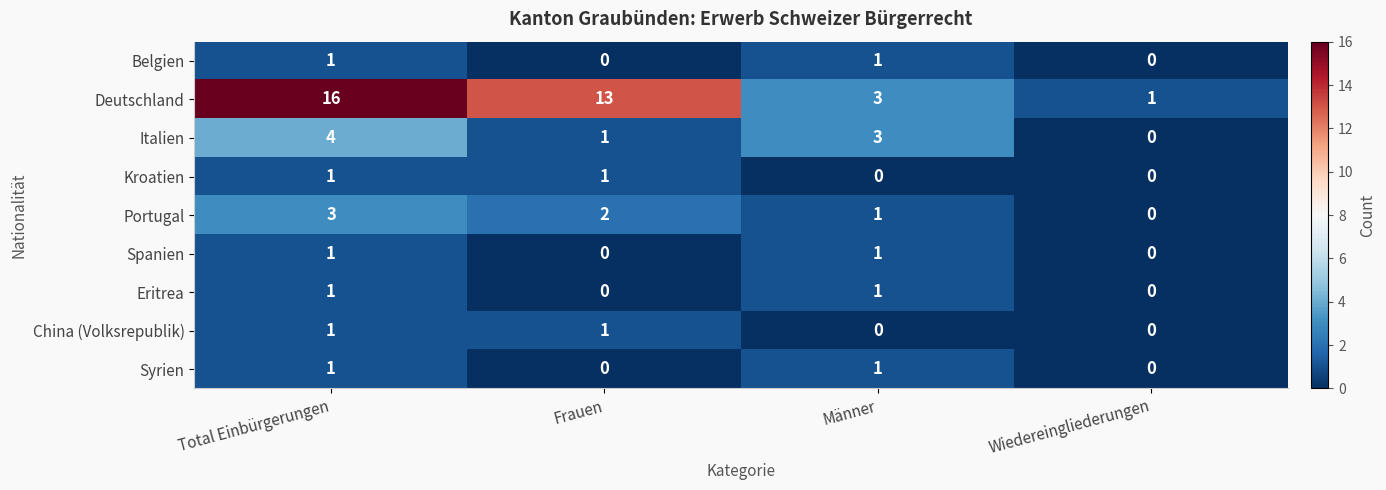

The value of Spanien at Total Einbürgerungen is 2. True or false?

False